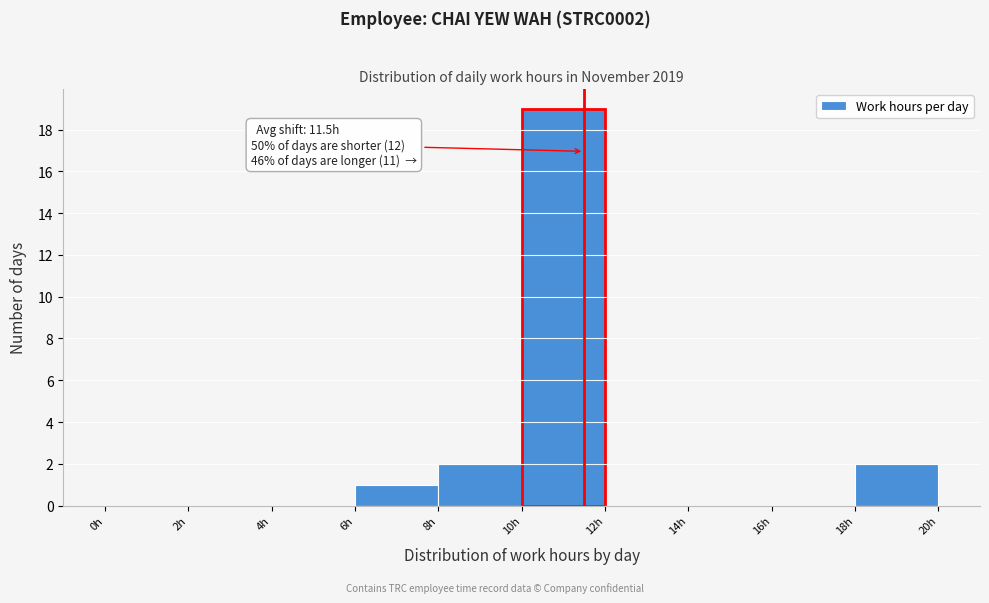

Over which range of the x-axis is the bar tallest?

10 to 12